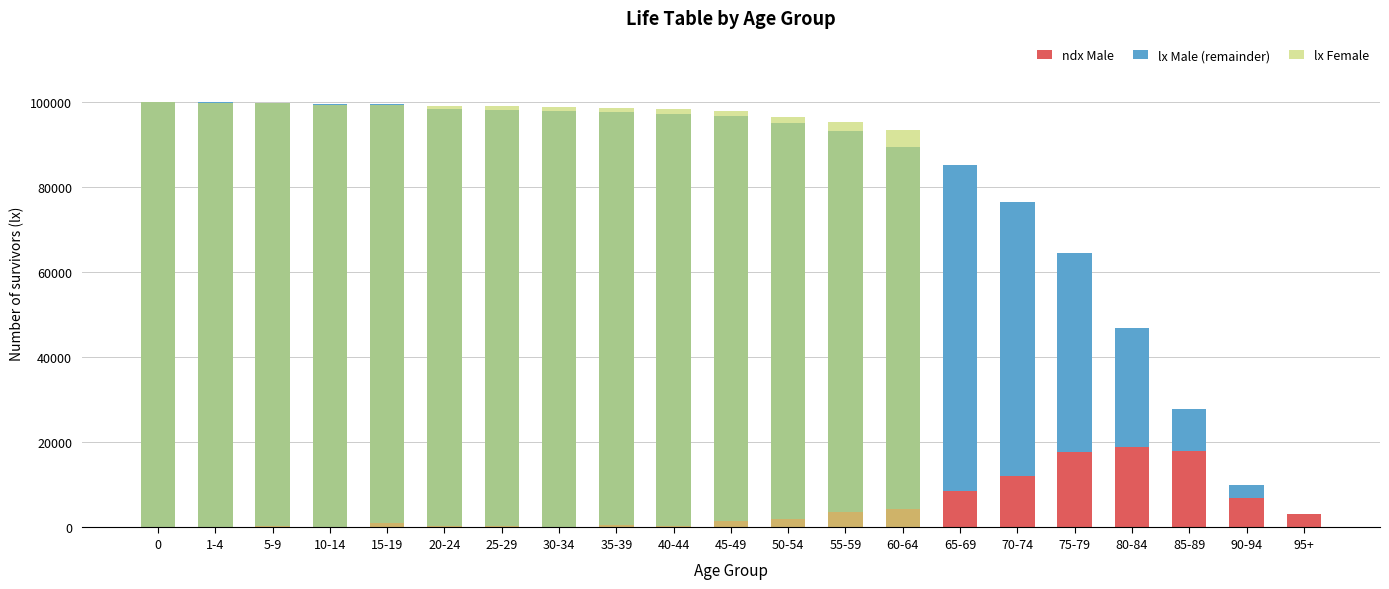

Reading left to right, extract all data points from this chart.

ndx Male: 104	127	301	49	1162	244	261	181	519	433	1508	1973	3666	4411	8540	12083	17657	18848	17891	6981	3060
lx Male (remainder): 99896	99769	99468	99419	98257	98013	97752	97571	97052	96619	95110	93137	89471	85060	76520	64437	46780	27932	10041	3060	0
lx Female: 100000	99716	99662	99205	99168	99069	98996	98817	98641	98267	97812	96520	95130	93463	0	0	0	0	0	0	0